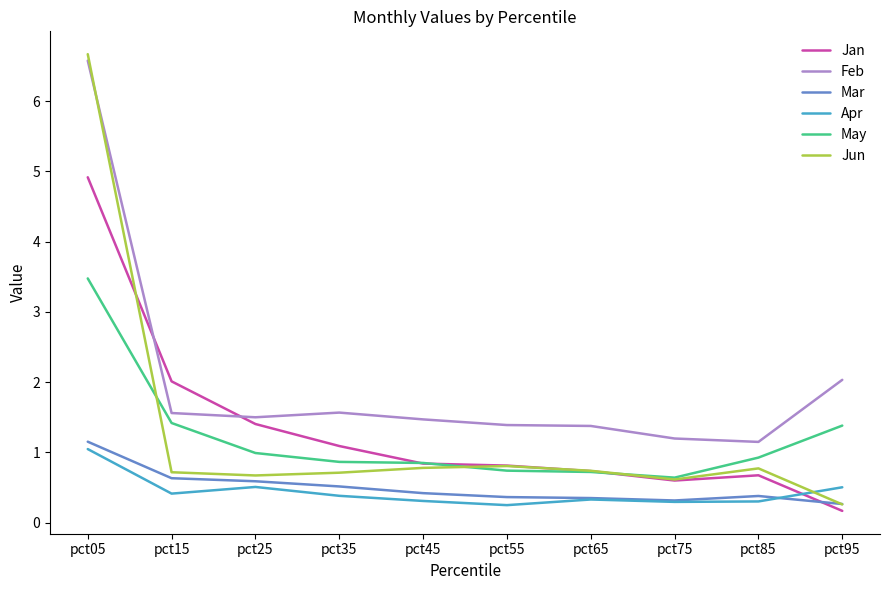

What are all the series names shown in the legend?

Jan, Feb, Mar, Apr, May, Jun